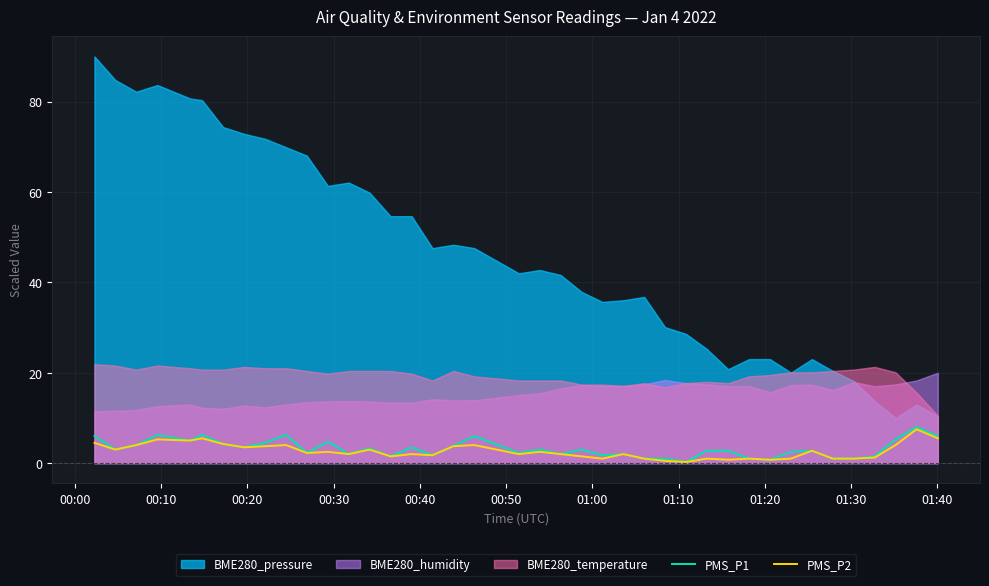

What is the maximum value for PMS_P1?

8.0